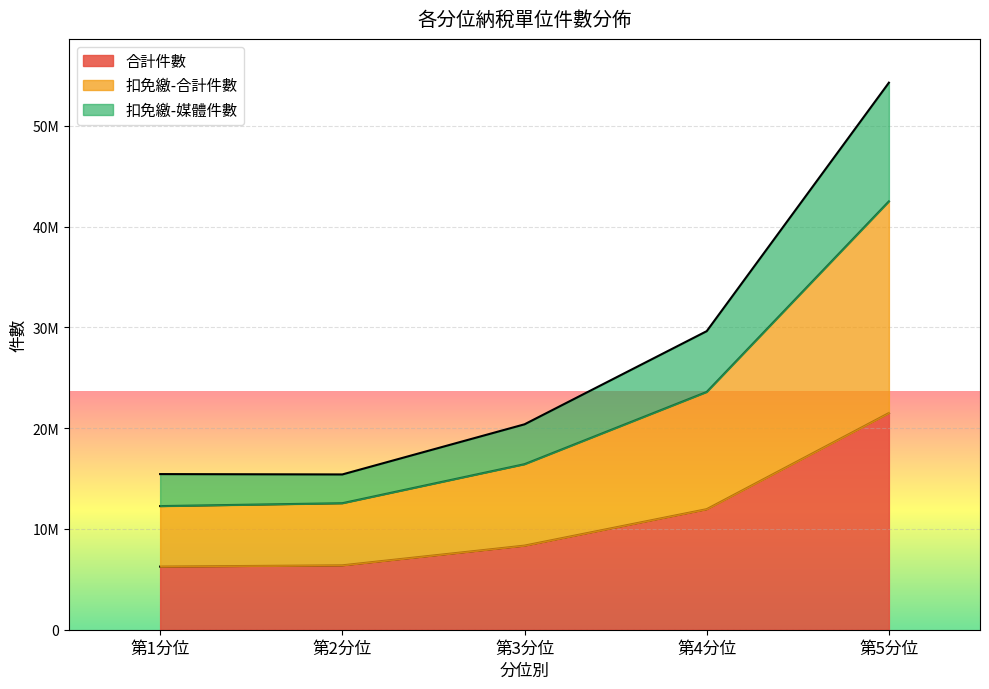

Is the value of 扣免繳-合計件數 at 第2分位 greater than the value of 合計件數 at 第4分位?

Yes